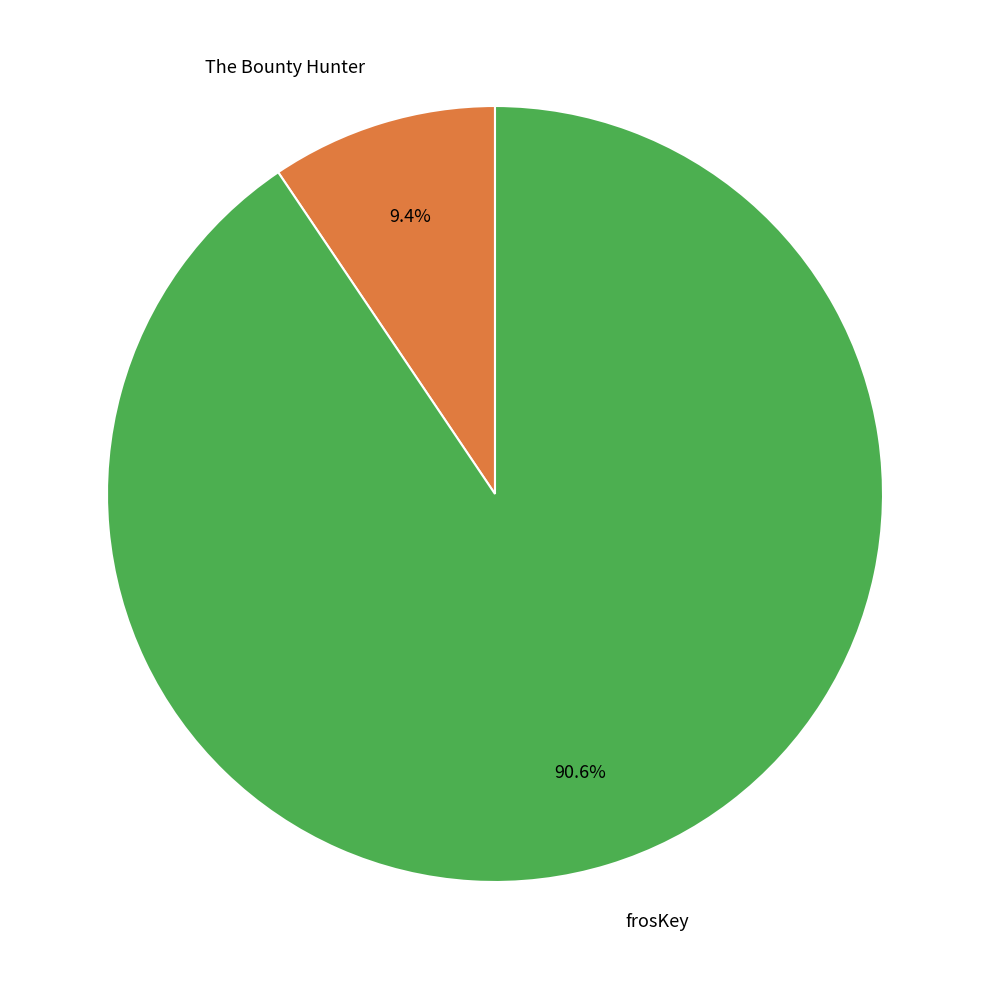

What is the ratio of the value at frosKey to the value at The Bounty Hunter?

9.6